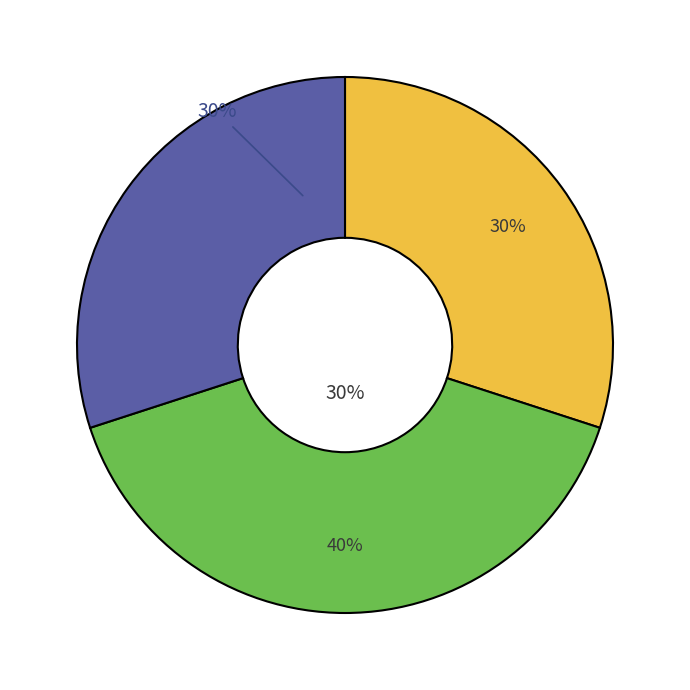

What is the total percentage of 建築物ねずみ昆虫等防除業 and 建築物環境衛生総合管理業?

30.0%